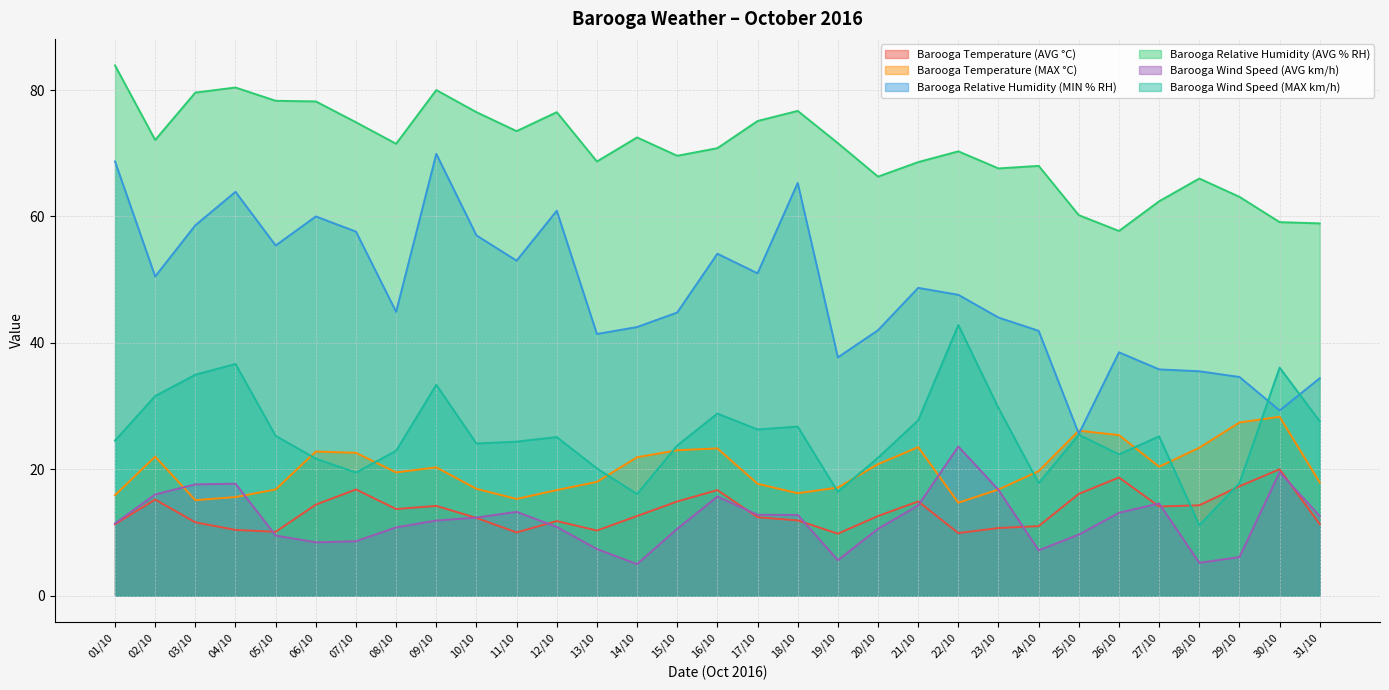

Which series has the largest total across all categories?

Barooga Relative Humidity (AVG % RH)